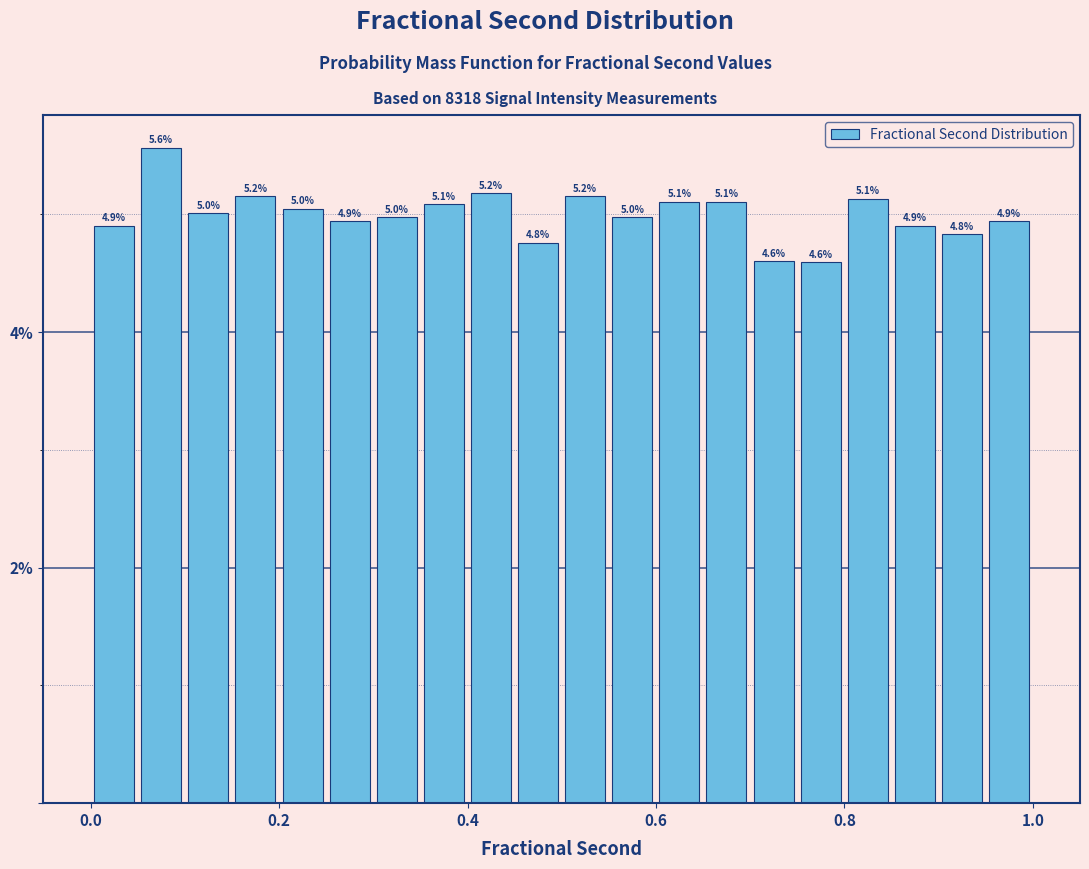

Around what value on the x-axis is the tallest bar? Give the approximate position of its centre, as read against the axis.

0.08